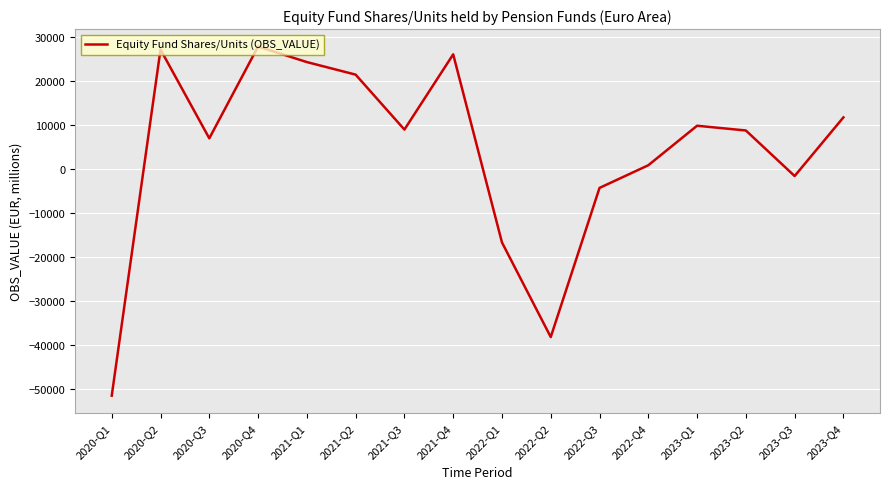

At which category does the chart reach its minimum across all series?

2020-Q1